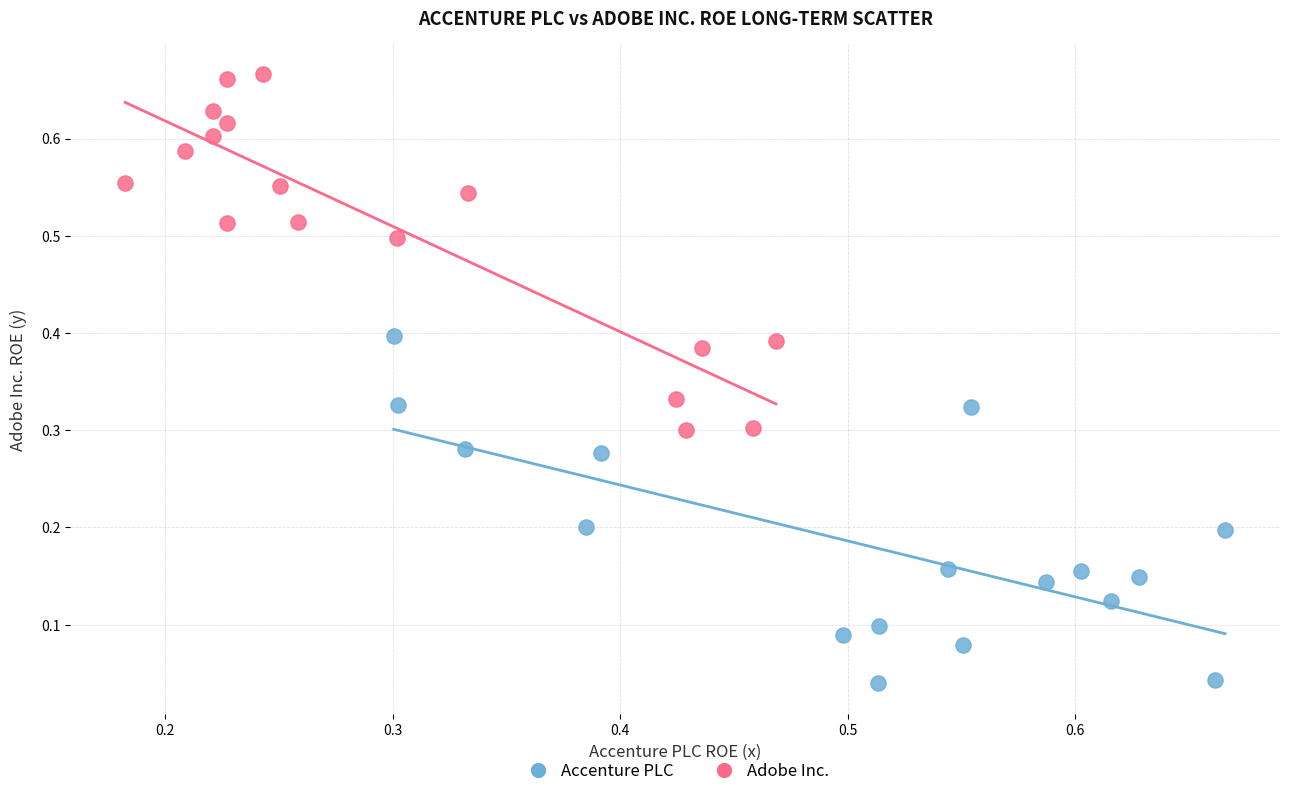

What are all the series names shown in the legend?

Accenture PLC, Adobe Inc.